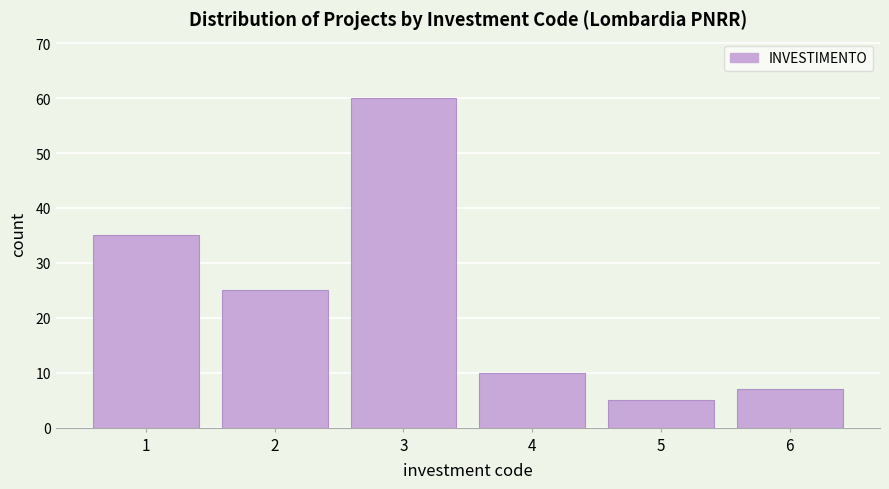

Reading left to right, what are all the values shown in this chart?

35	25	60	10	5	7